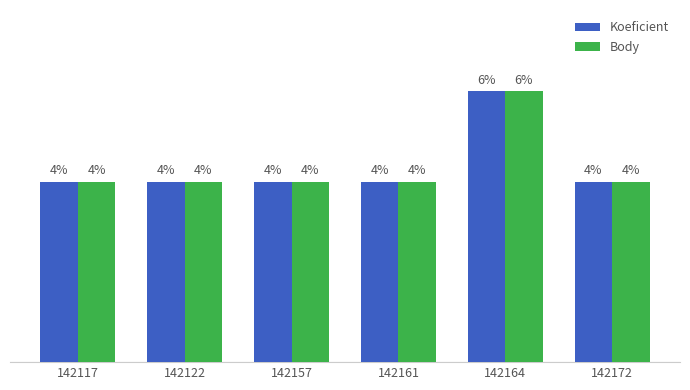

Rank the series at 142172 from lowest to highest value.

Koeficient, Body